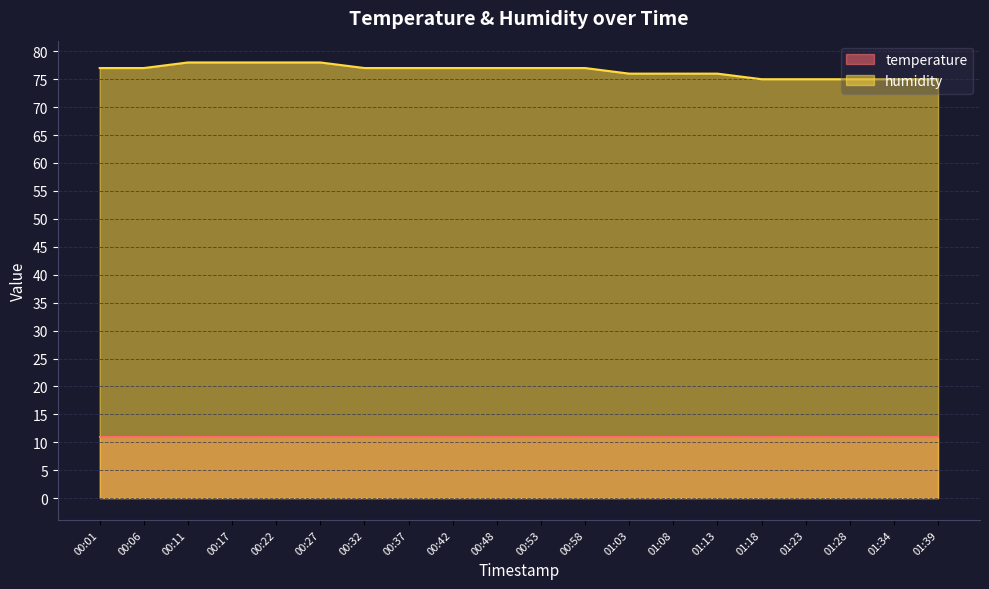

What is the sum of all values?

1531